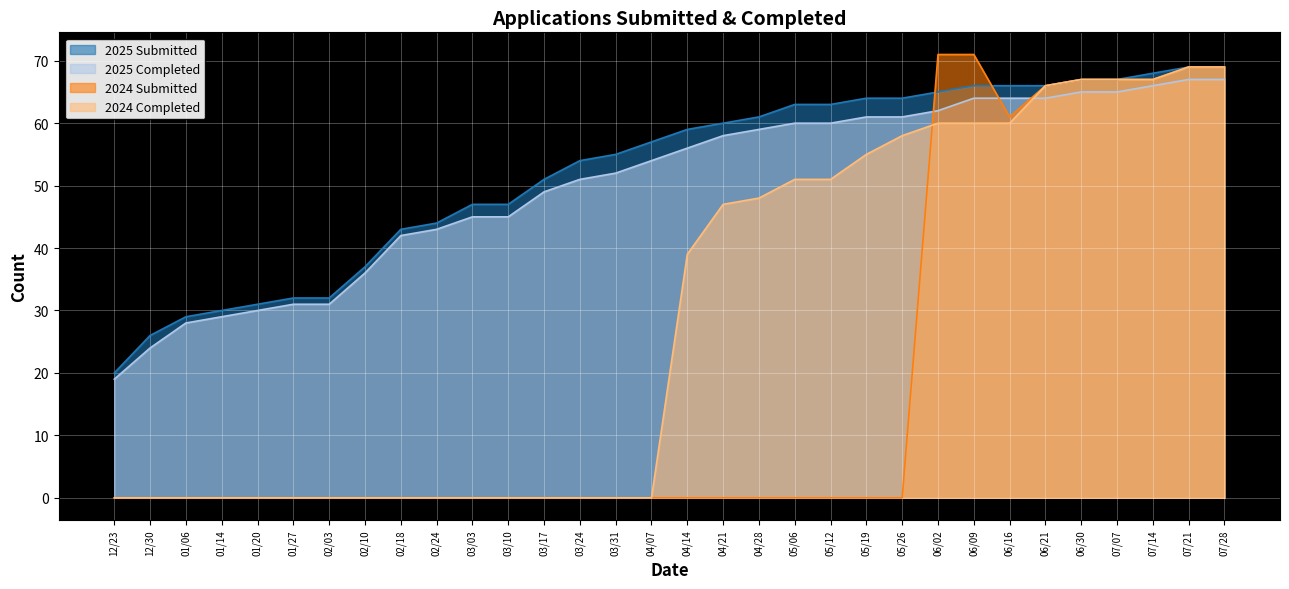

What is the spread (max minus min) of values at 02/03?

32